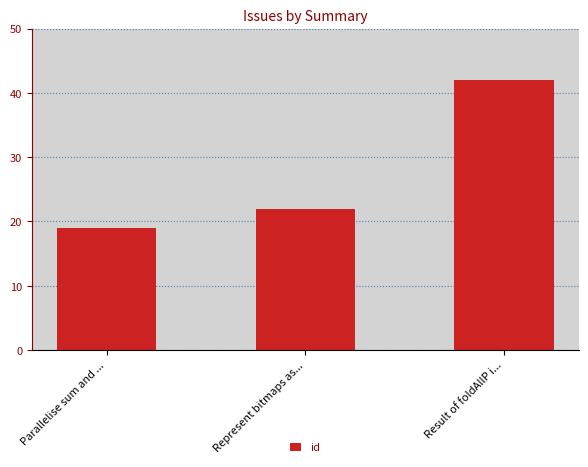

What is the change in value from Parallelise sum and ... to Represent bitmaps as...?

+3